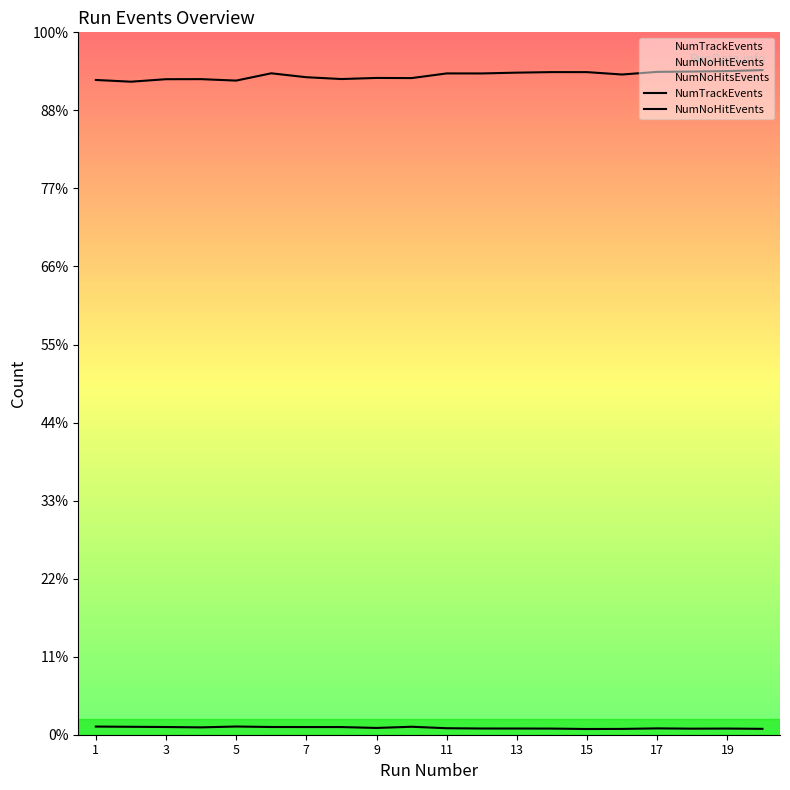

Which series has the largest total across all categories?

NumTrackEvents